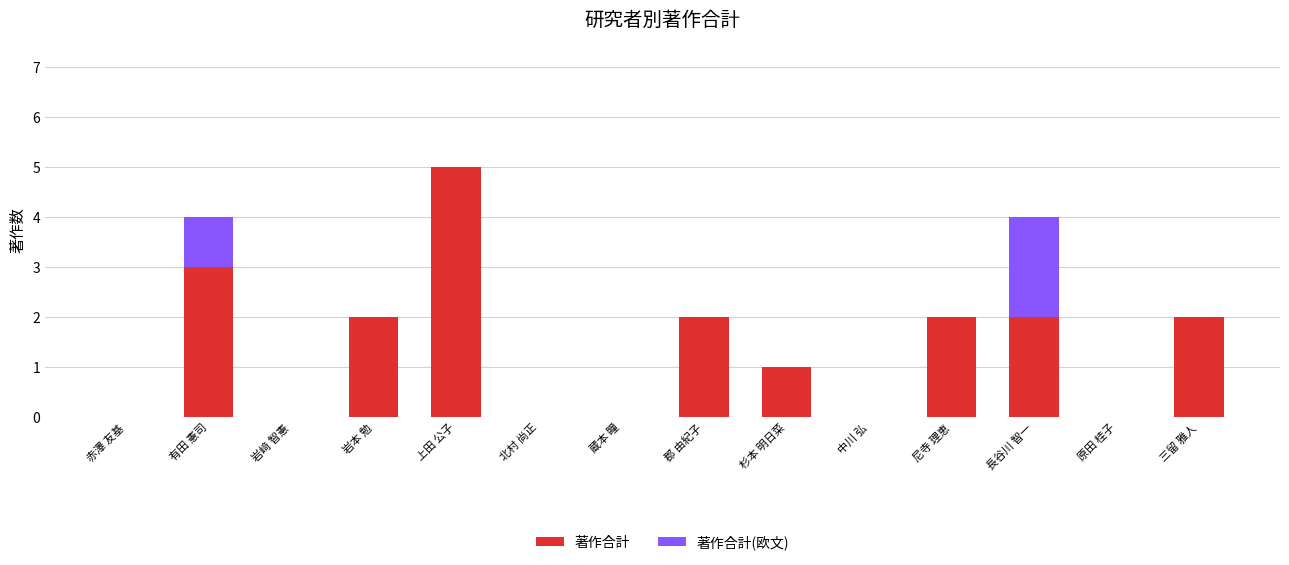

True or false: 著作合計 has a value of 5 at 上田 公子.

True